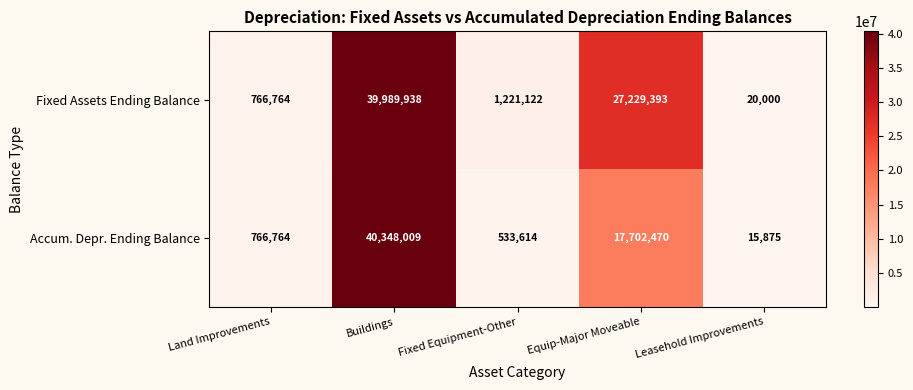

How many data points does each series have?

5